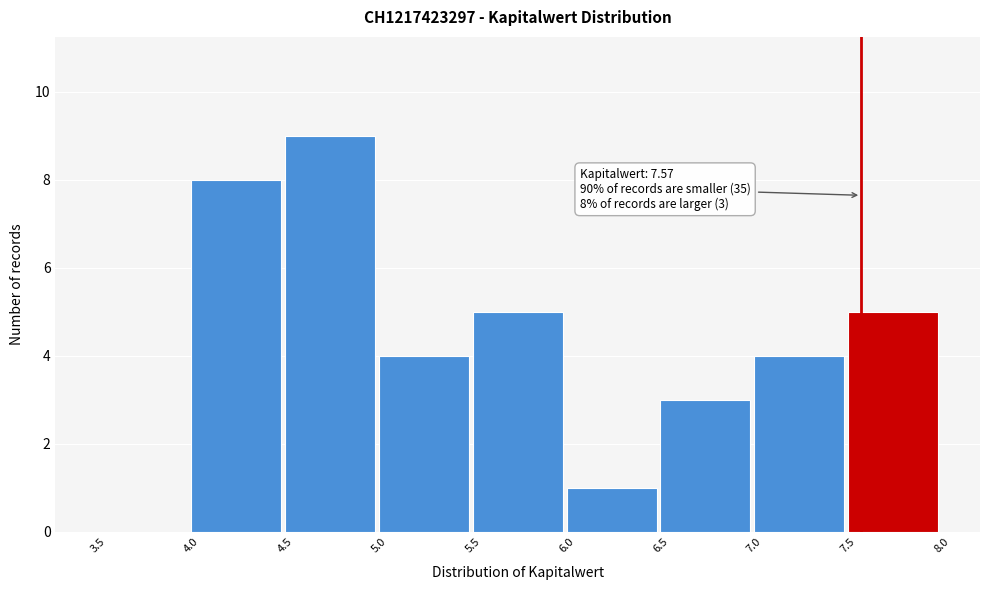

Which range on the x-axis has the tallest bar?

4.5 to 5.0